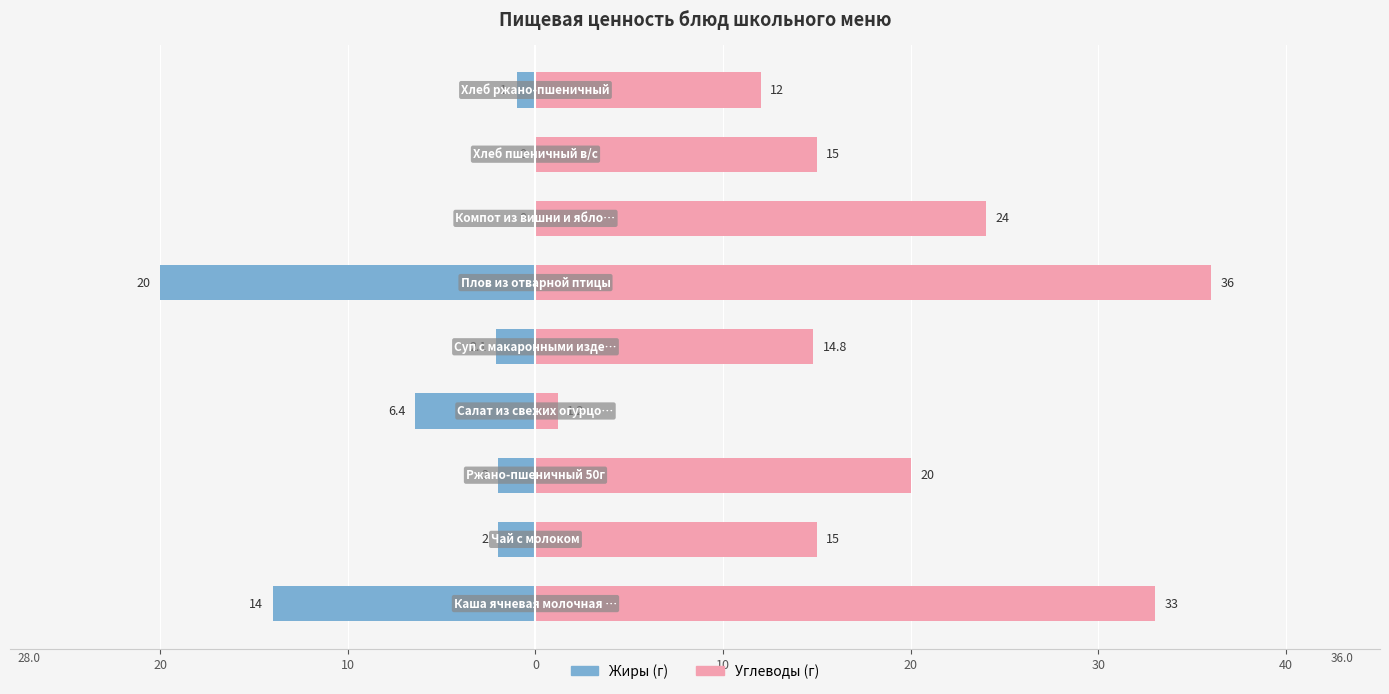

List the series in order of their peak value, highest first.

Углеводы, Жиры